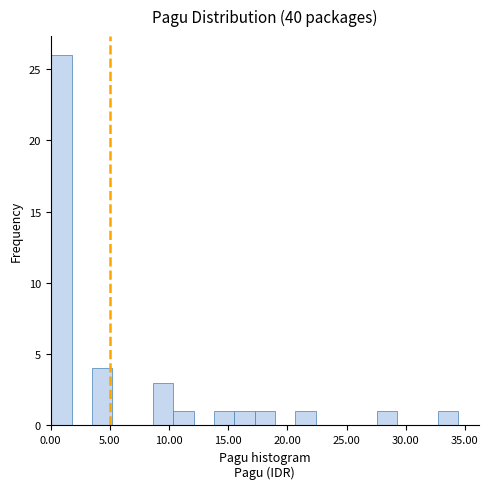

Around what value on the x-axis is the tallest bar? Give the approximate position of its centre, as read against the axis.

1.0